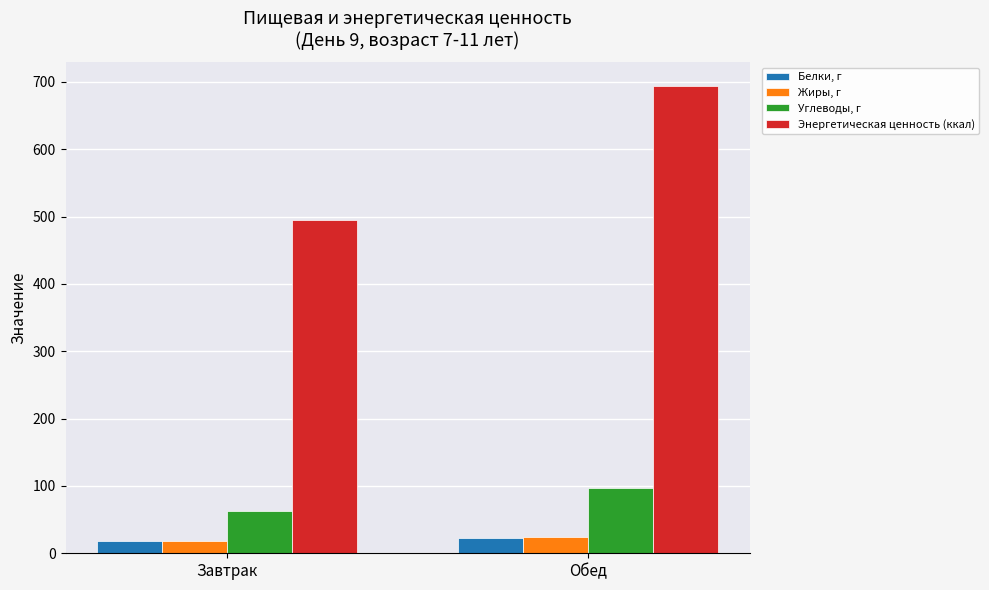

Does the chart contain stacked bars?

No